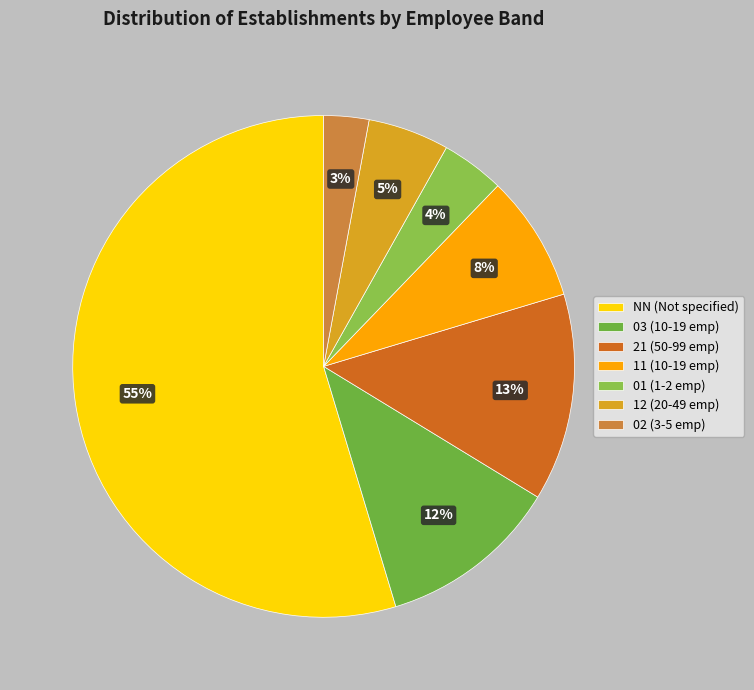

How many segments does this pie chart have?

7